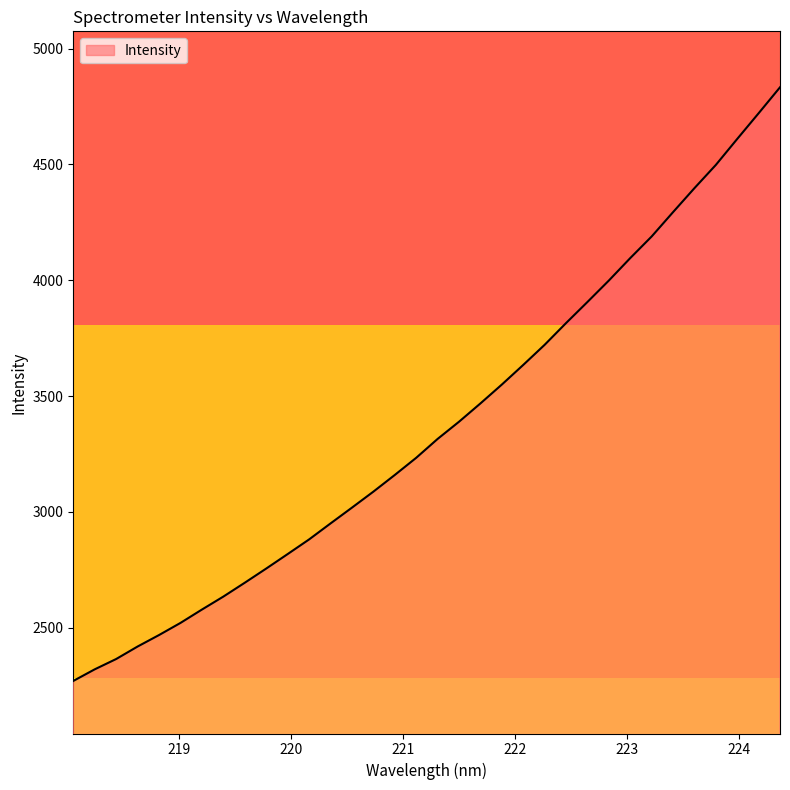

What is the minimum value shown in the chart?

2269.6